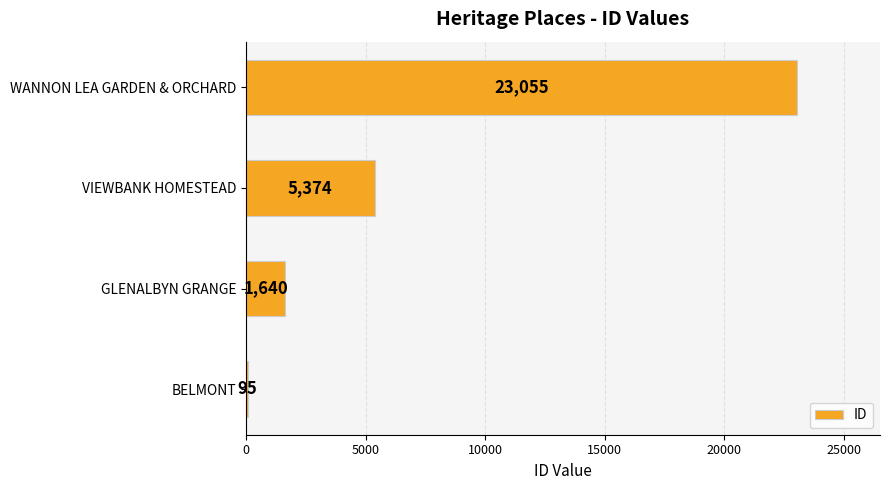

What is the change in value from BELMONT to WANNON LEA GARDEN & ORCHARD?

+22960